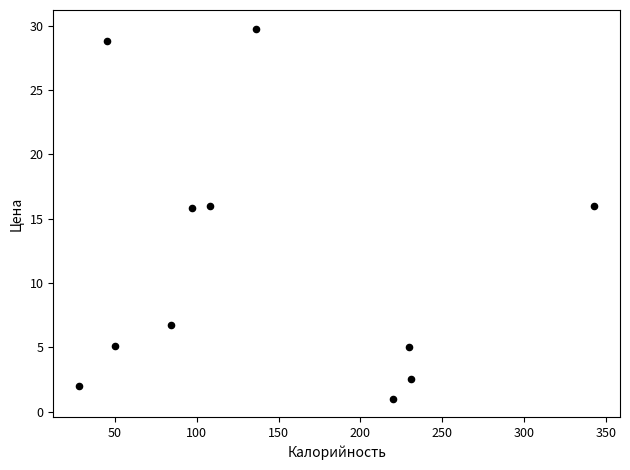

What is the range of Y values (max minus min)?

28.8